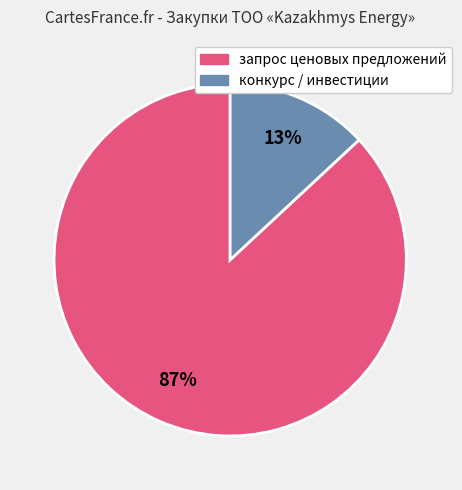

Does any single category account for the majority?

Yes